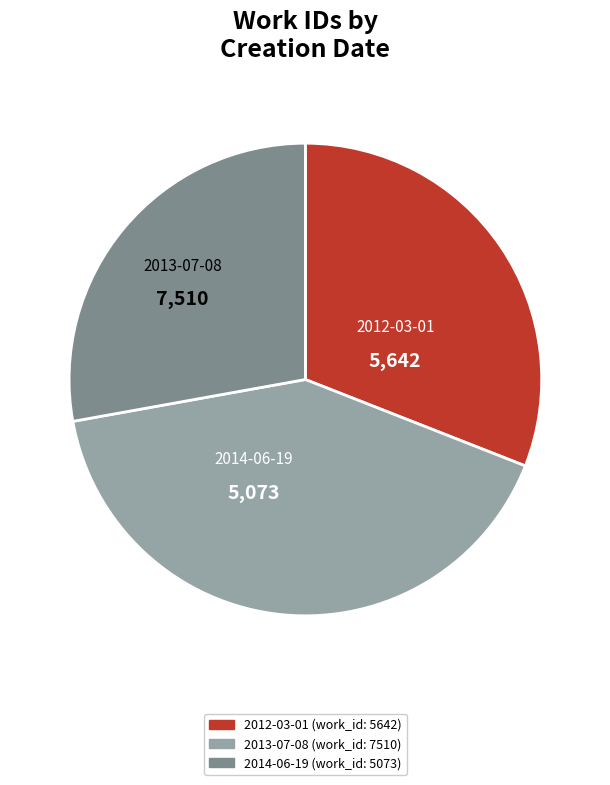

Rank the categories by value from lowest to highest.

2014-06-19, 2012-03-01, 2013-07-08